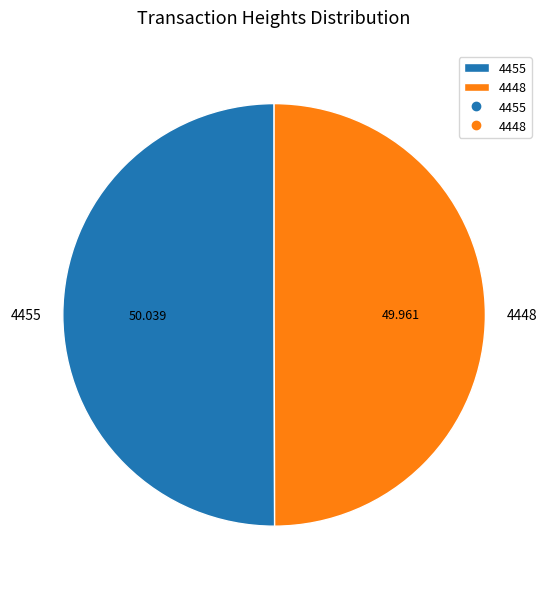

Is it true that 4455 is 50% of the pie?

True